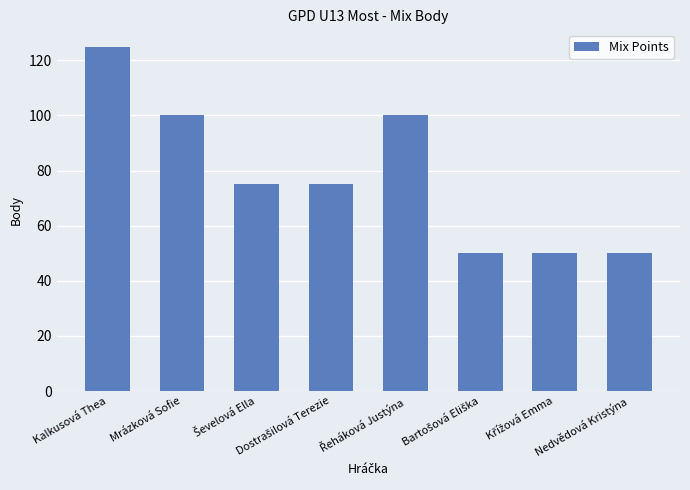

How many distinct data groups are displayed?

1